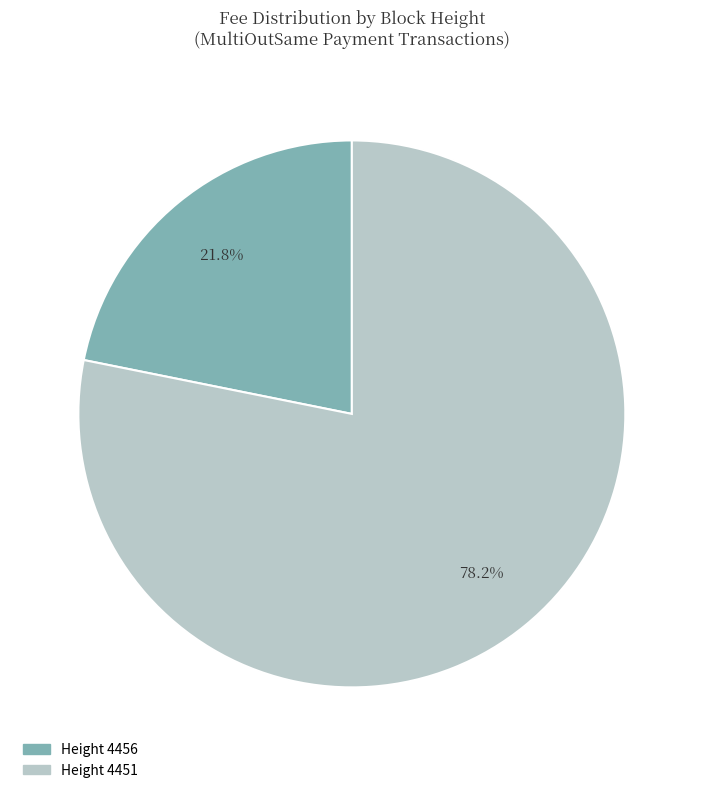

Which category accounts for the majority?

Height 4451